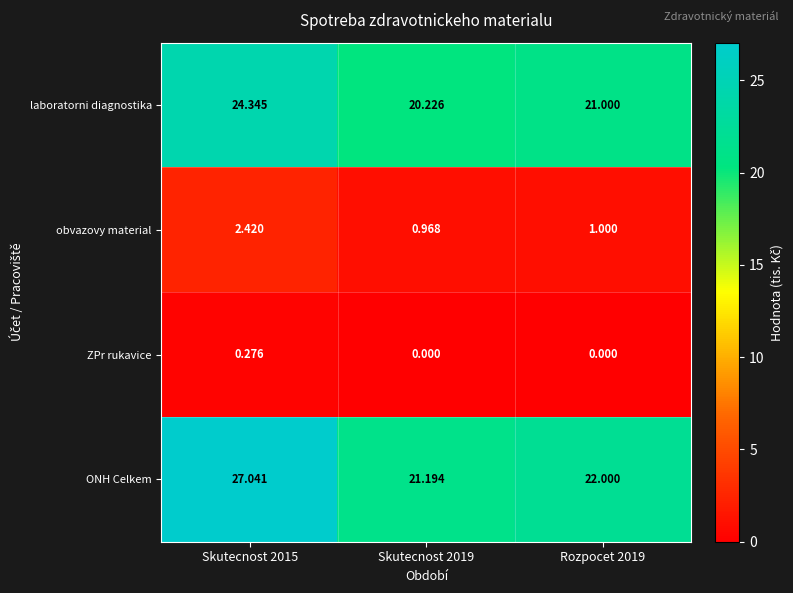

Which series has the largest total across all categories?

ONH Celkem